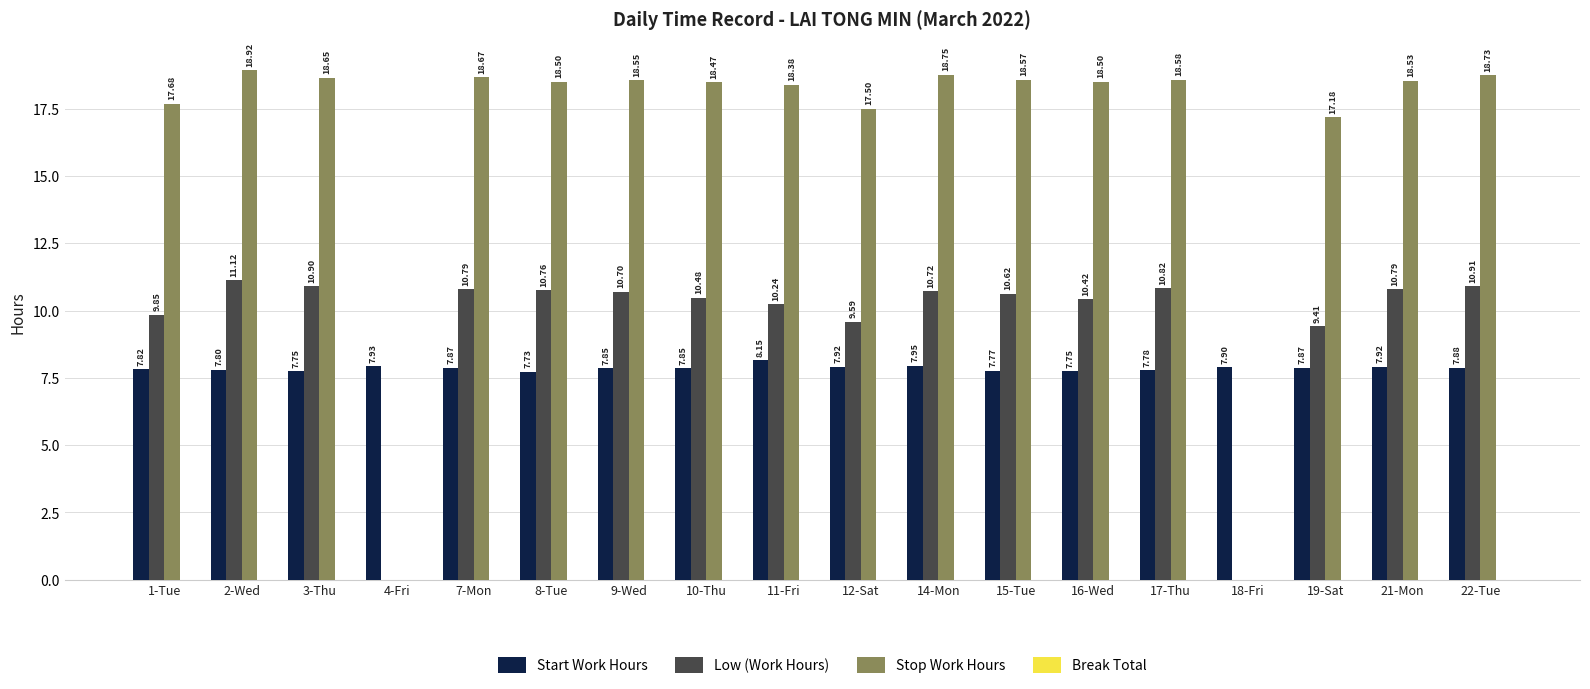

Where is Start Work Hours nearest to the value 7?

8-Tue